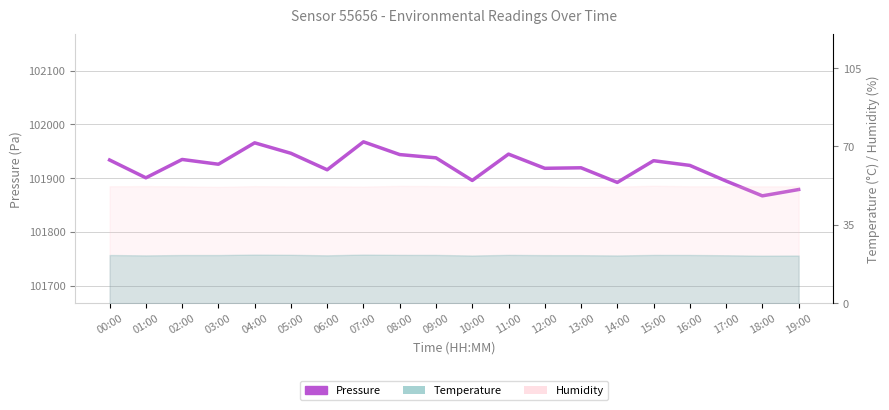

Count the number of values greater than 101925.

10